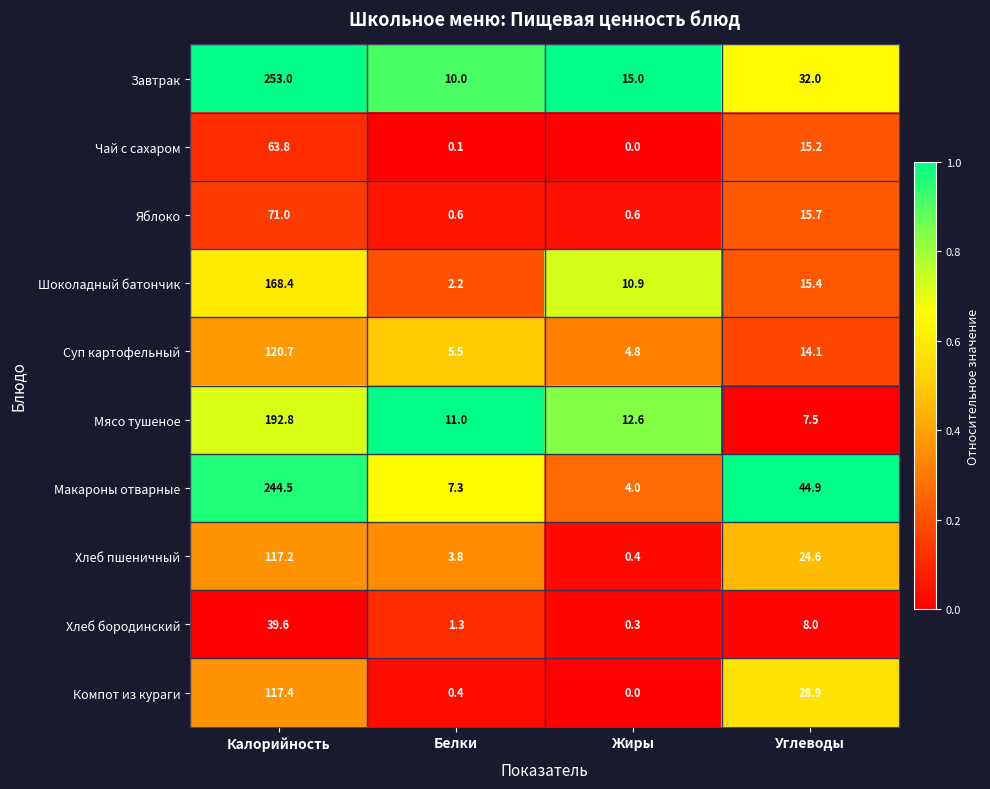

What is the difference between the second highest and minimum values in the Хлеб бородинский series?

7.7